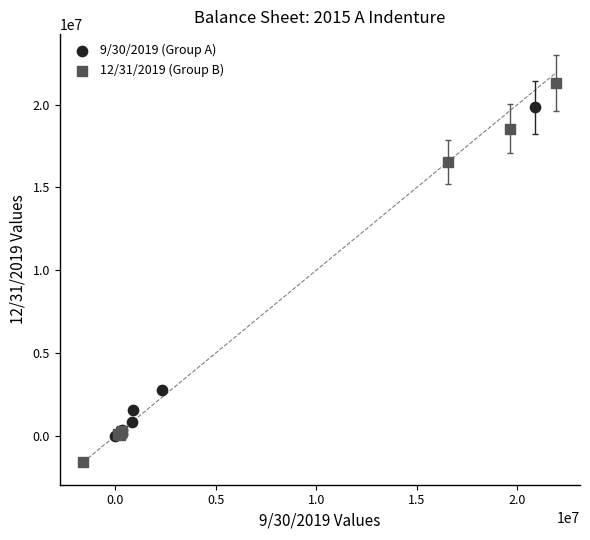

What are all the series names shown in the legend?

9/30/2019 (Group A), 12/31/2019 (Group B)